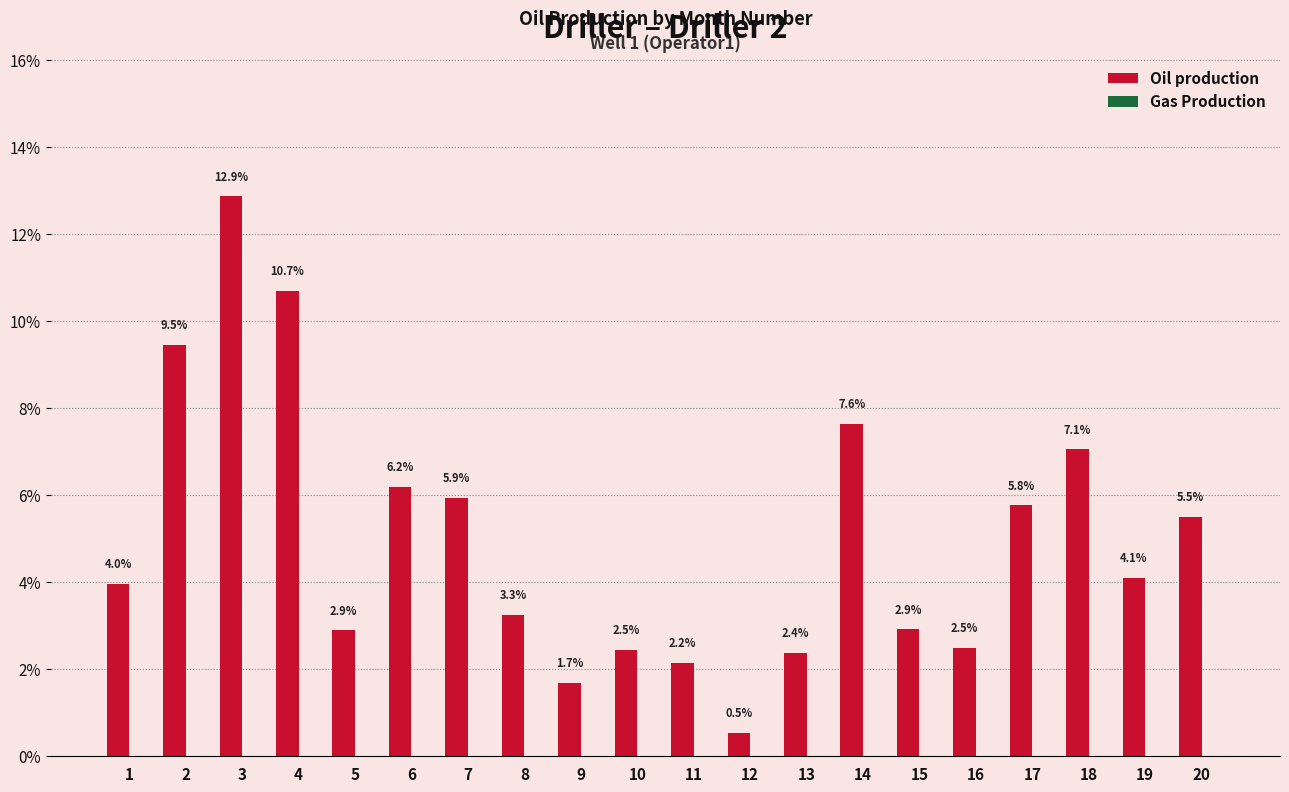

What is the average value?

5.0